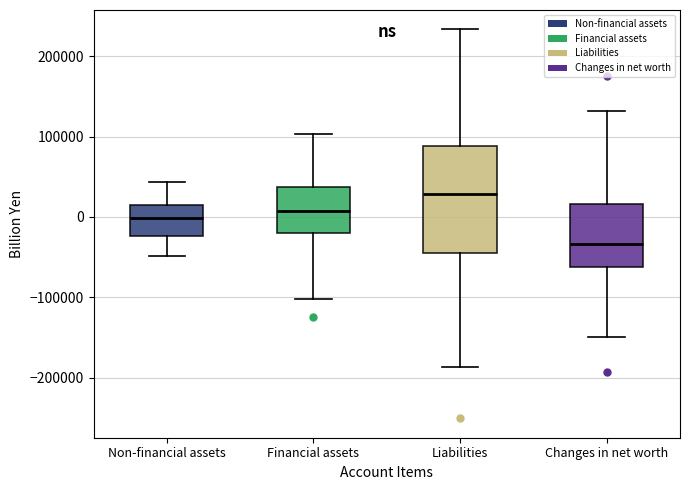

Which box has the lowest median line?

Changes in net worth